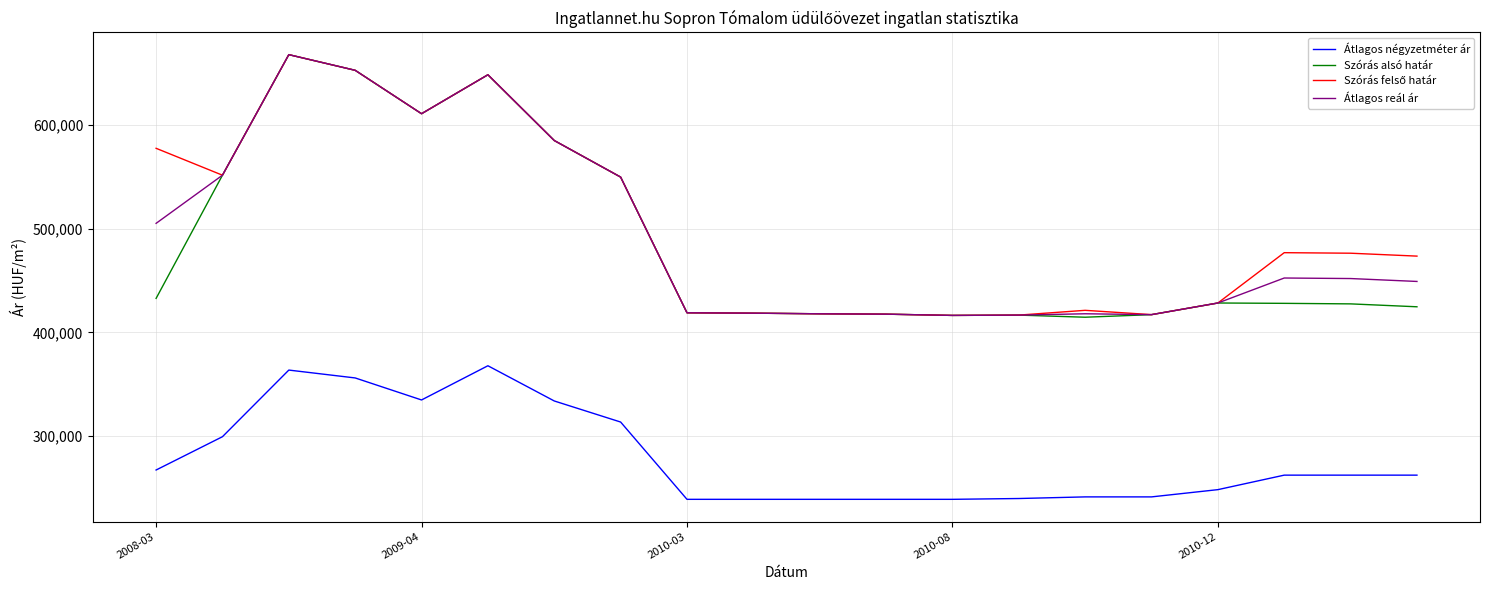

True or false: Átlagos reál ár and Átlagos négyzetméter ár cross at least once.

False